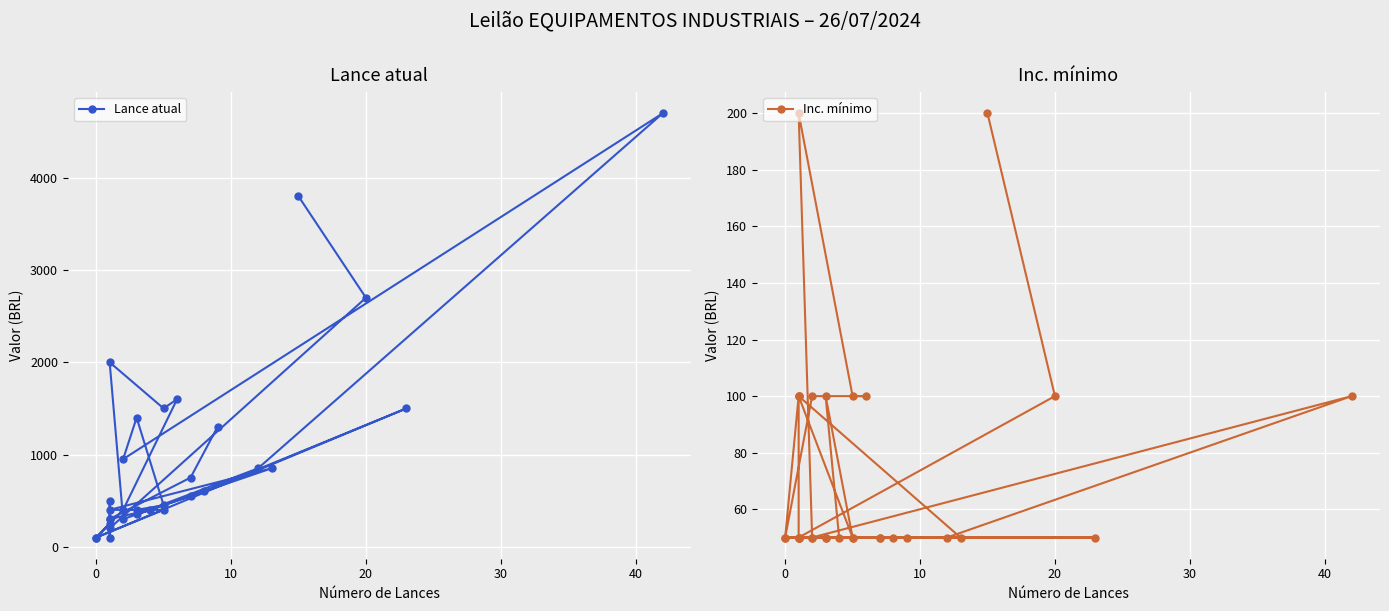

What is the sum of all Lance atual values?

30000